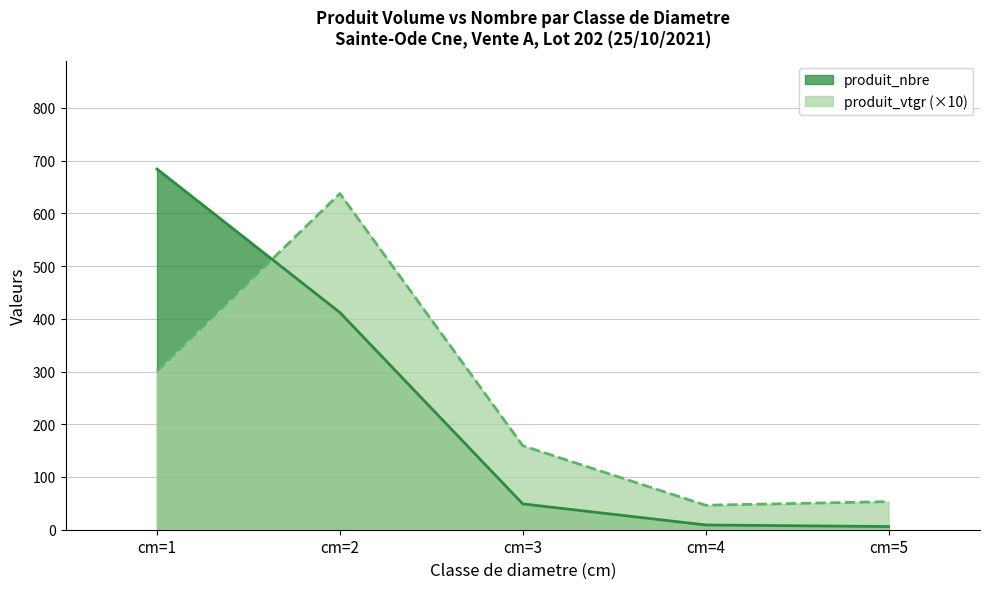

Which series has the largest total across all categories?

produit_vtgr (×10)